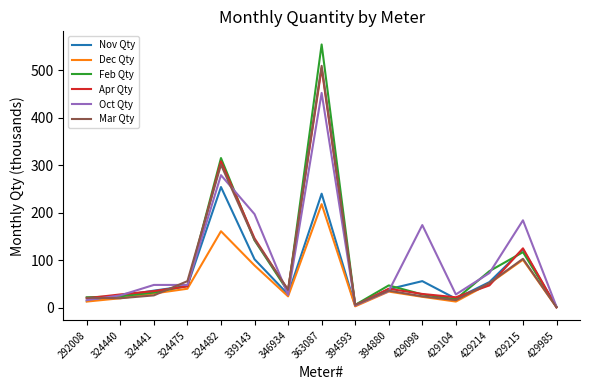

What is the total value across all series at 429214?

354